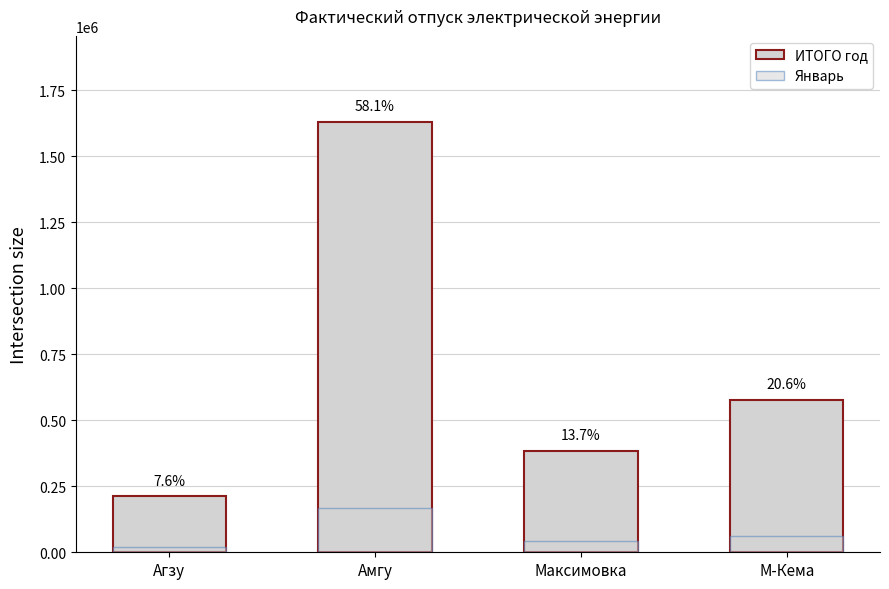

What are all the series names shown in the legend?

ИТОГО год, Январь